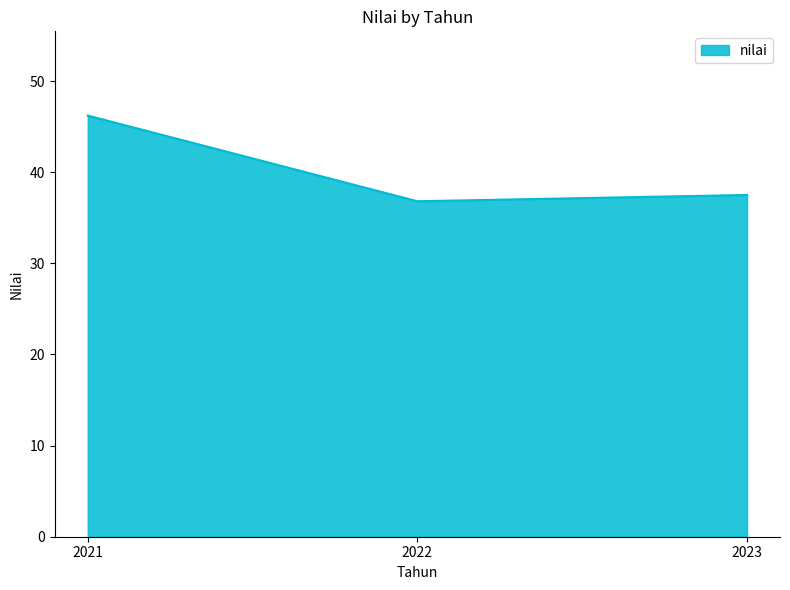

Between 2021 and 2023, which is larger?

2021